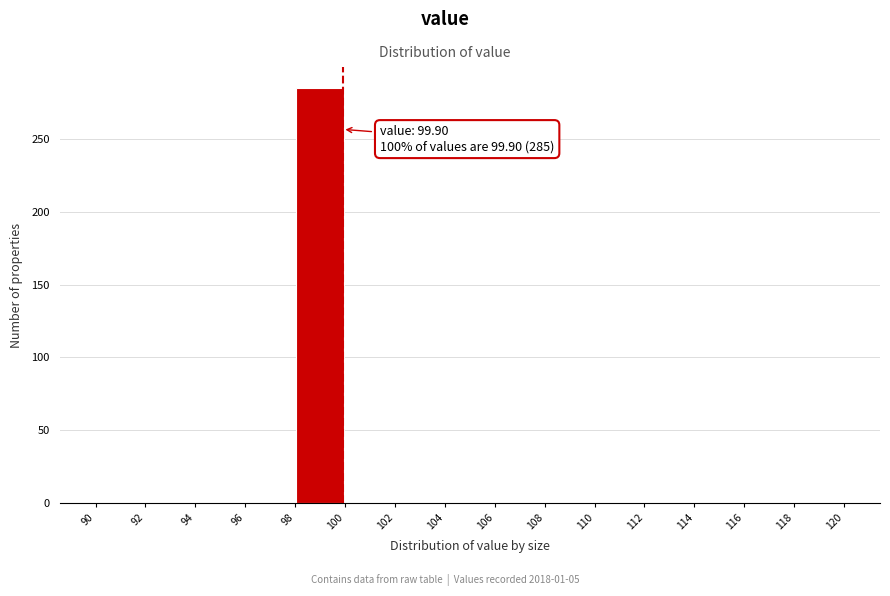

Over which range of the x-axis is the bar tallest?

98 to 100